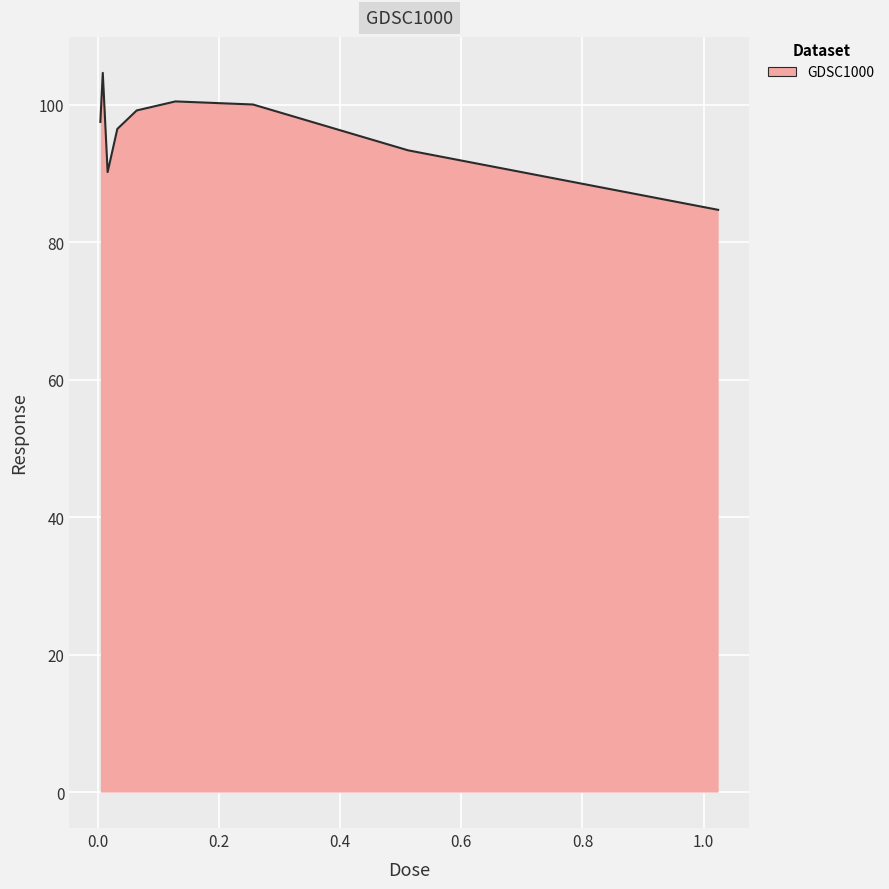

What is the greatest value displayed?

104.6